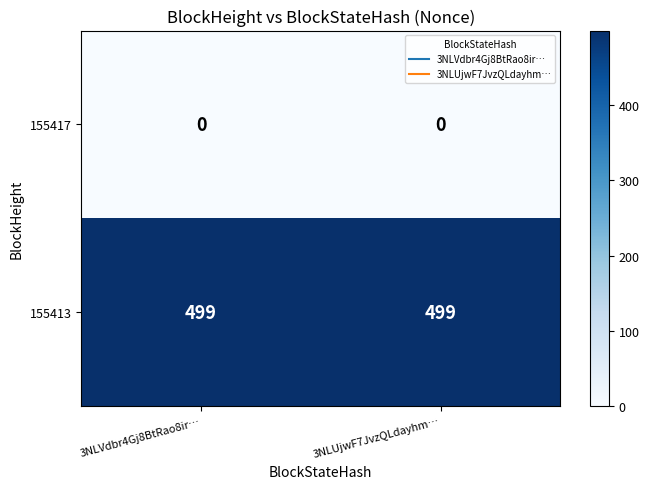

What is the spread (max minus min) of values at 3NLUjwF7JvzQLdayhm…?

499